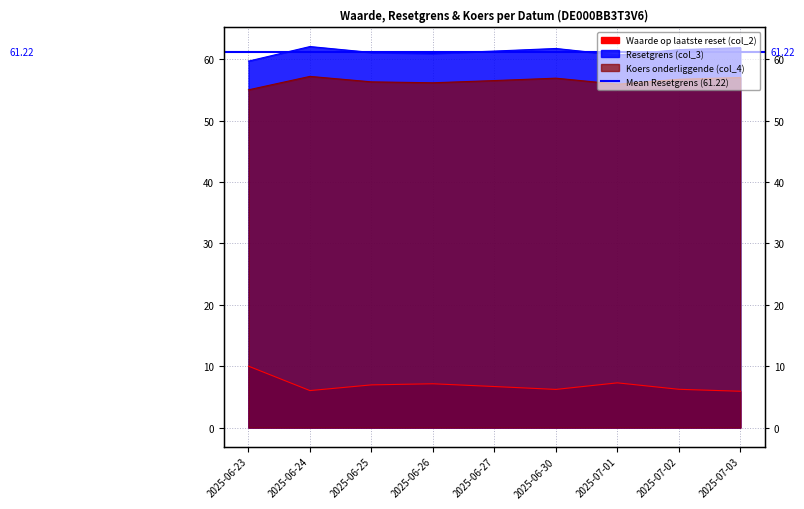

How many distinct data groups are displayed?

3